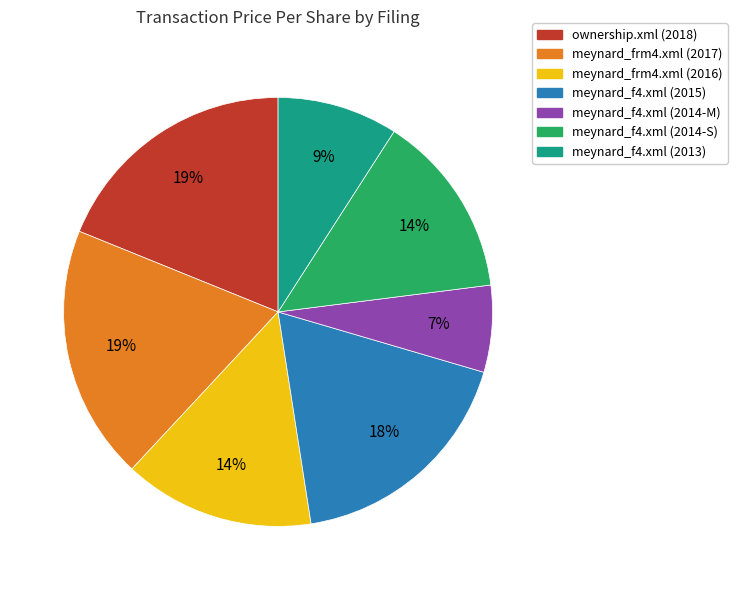

Count the number of slices in the pie.

7